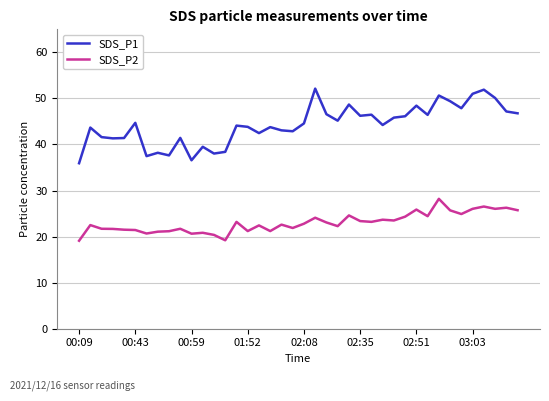

Rank the series by their average value, from lowest to highest.

SDS_P2, SDS_P1